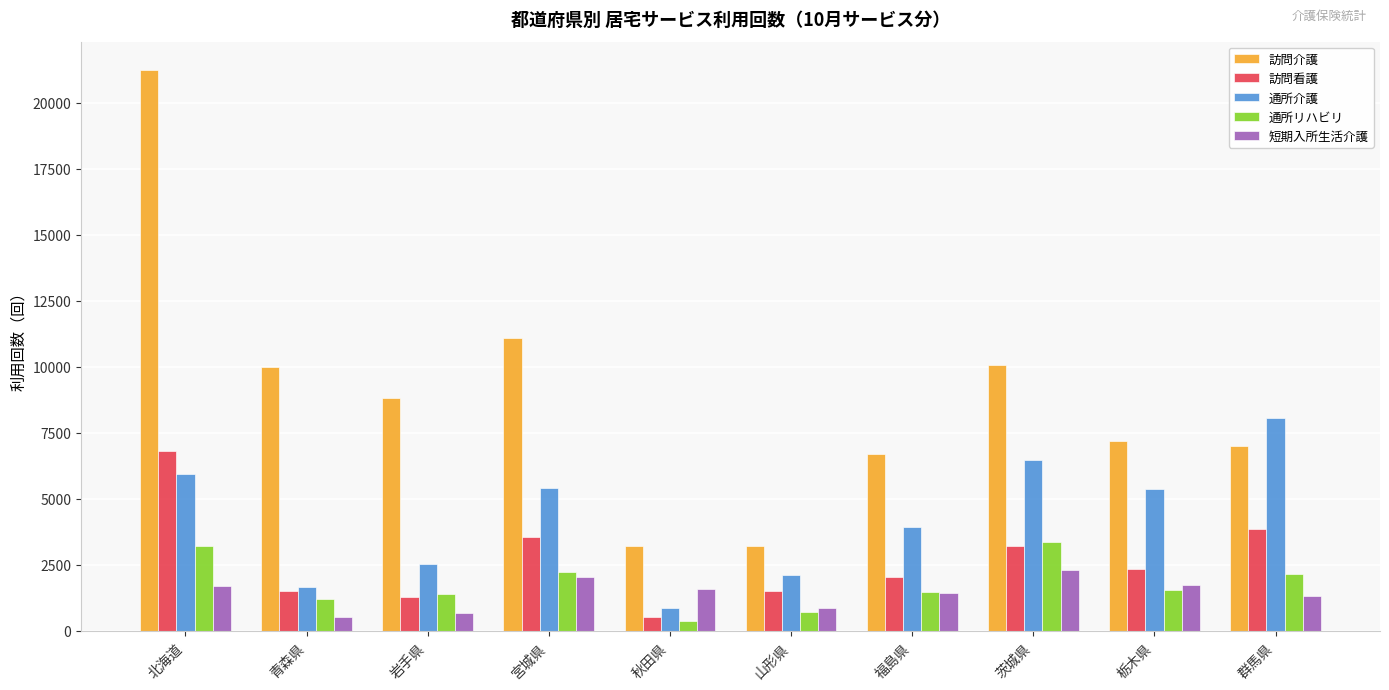

Rank the series by their maximum value, from highest to lowest.

訪問介護, 通所介護, 訪問看護, 通所リハビリ, 短期入所生活介護